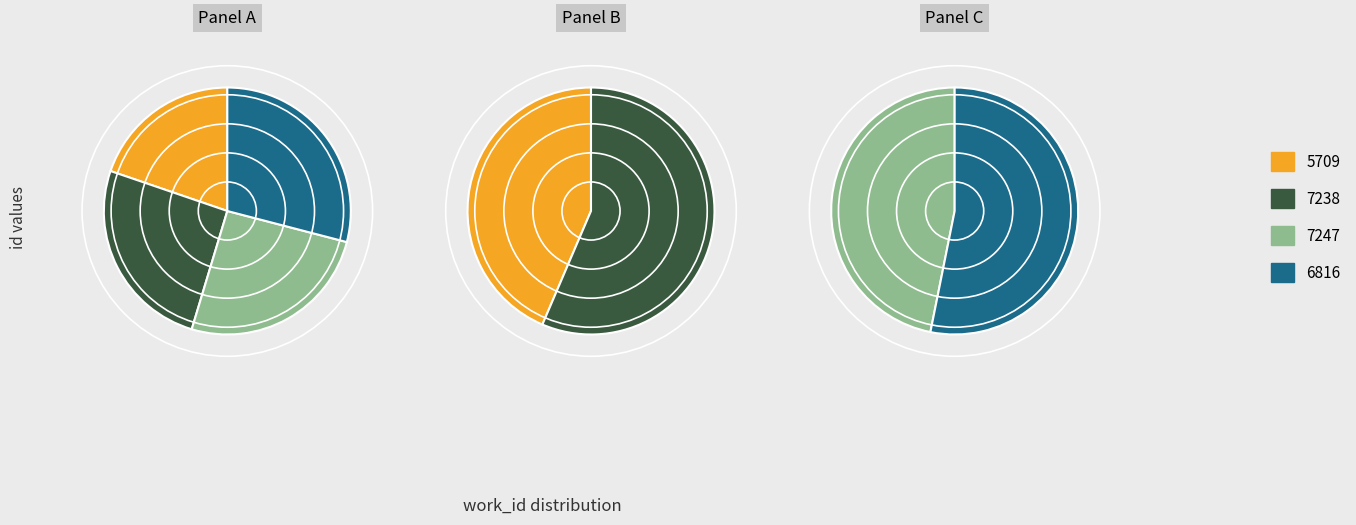

True or false: 5709 accounts for 20% of the total.

True